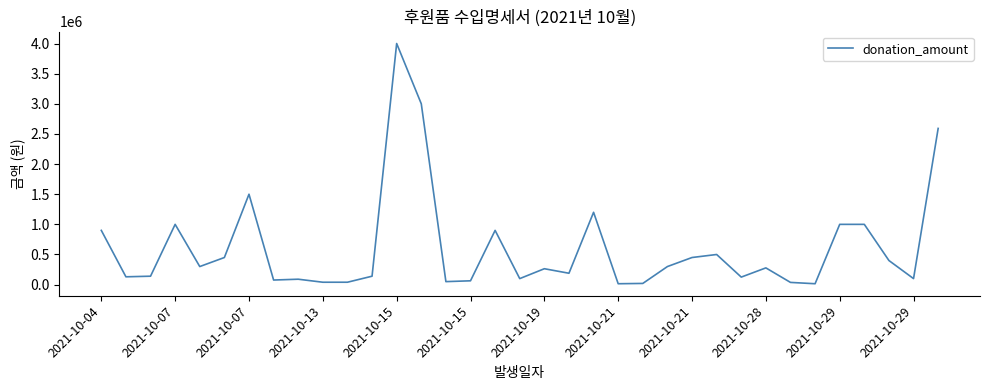

What is the difference between the maximum and minimum values?

3985000